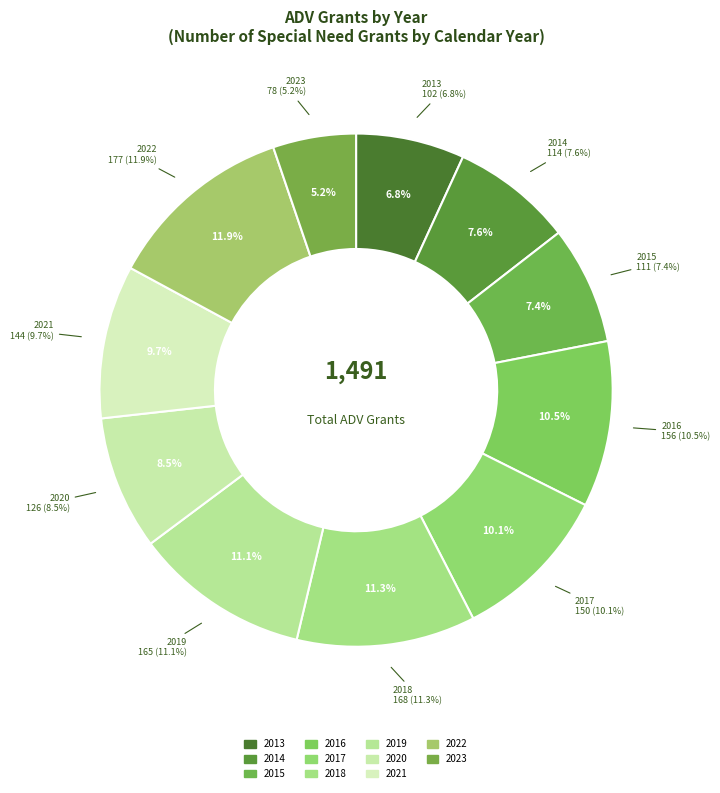

Which has a higher value, 2013 or 2020?

2020